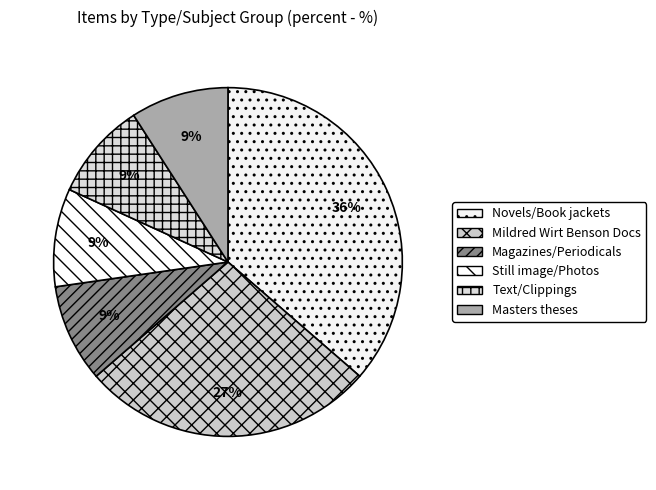

Count the number of slices in the pie.

6